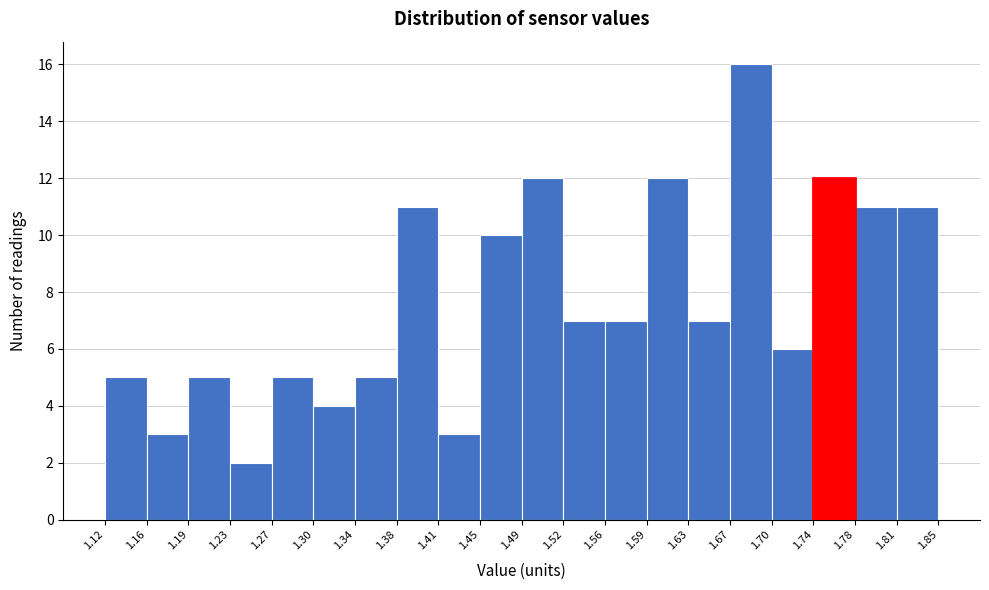

Which range on the x-axis has the tallest bar?

1.67 to 1.70